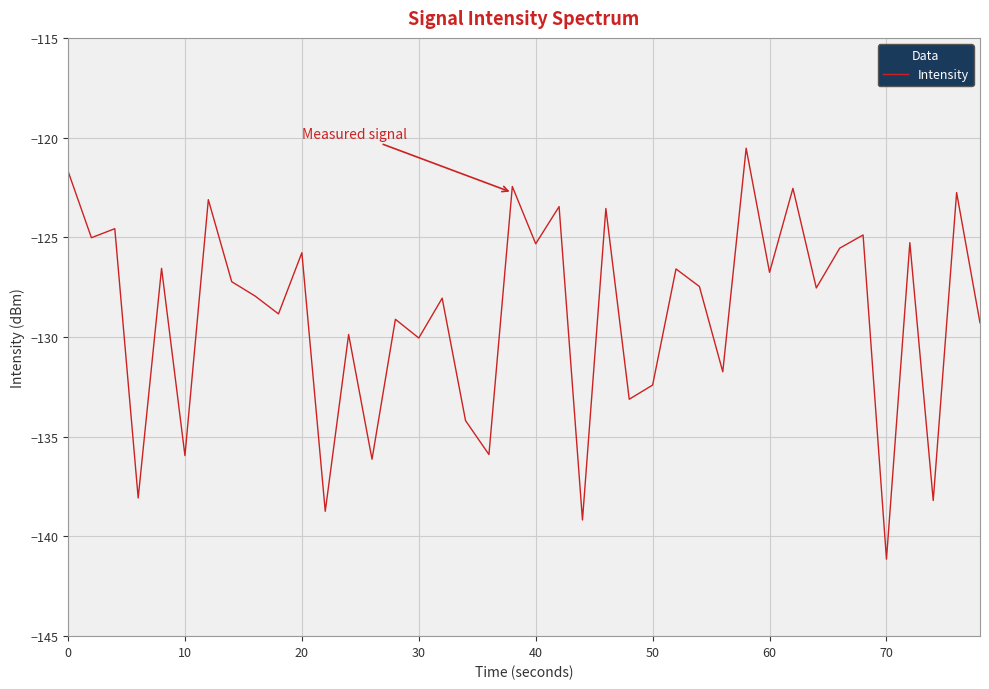

What is the greatest value displayed?

-120.5